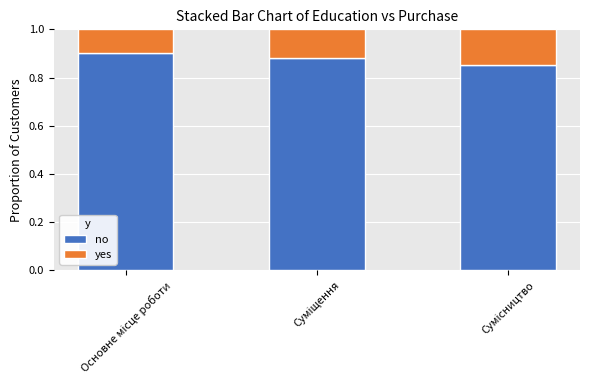

What are all the series names shown in the legend?

no, yes